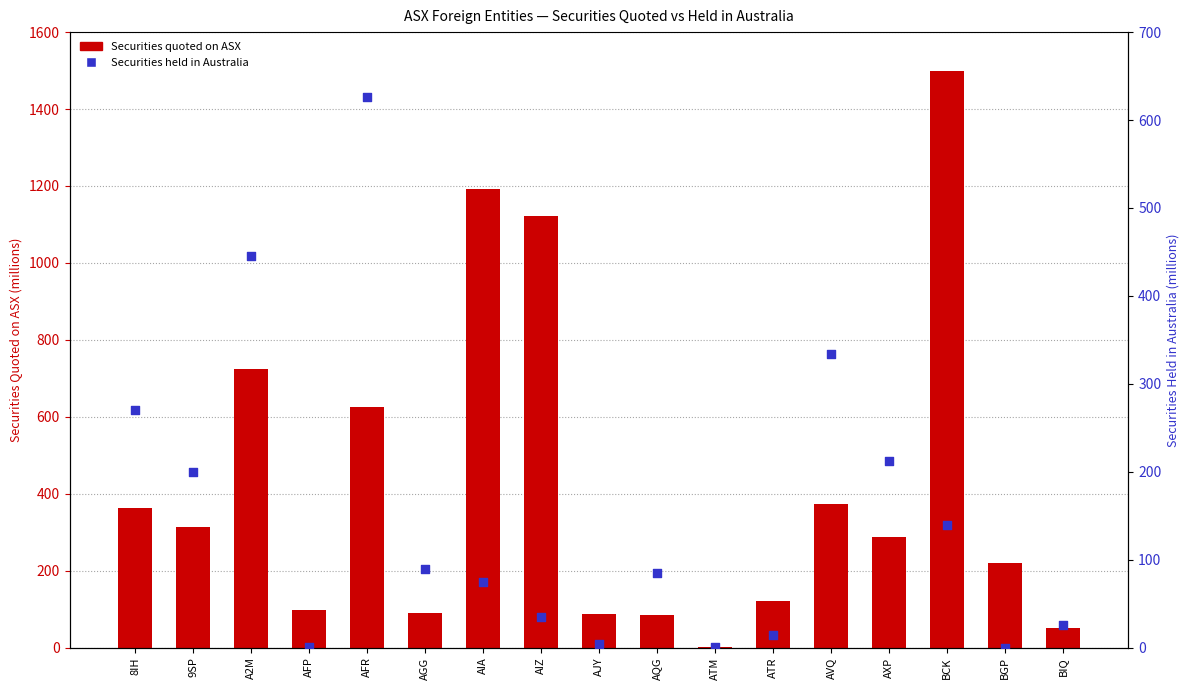

What is the total value across all series at AJY?

92.4